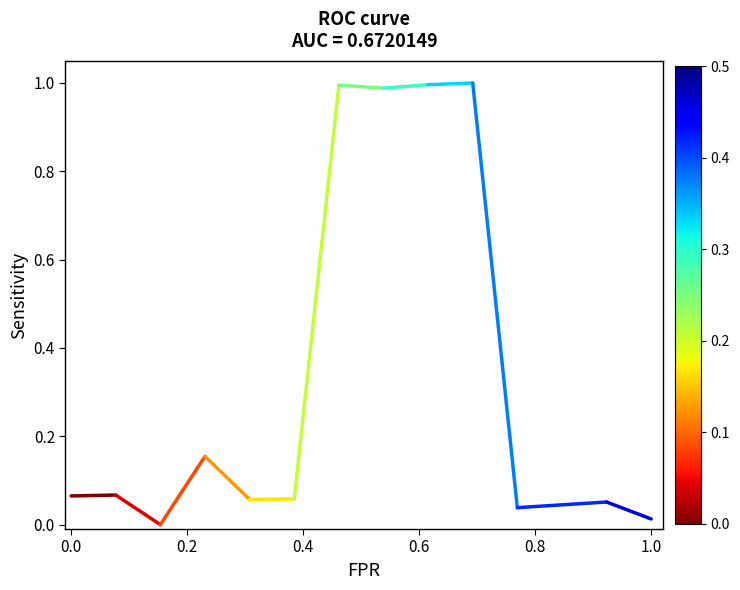

What is the value of the 1st point from the left?

0.1